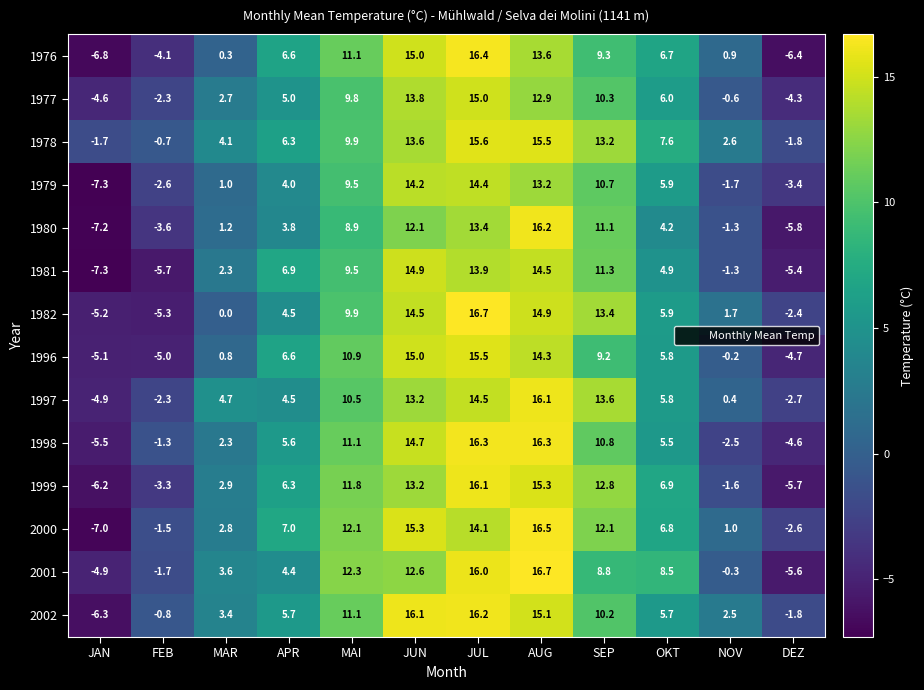

At how many categories does at least one series exceed 10?

5